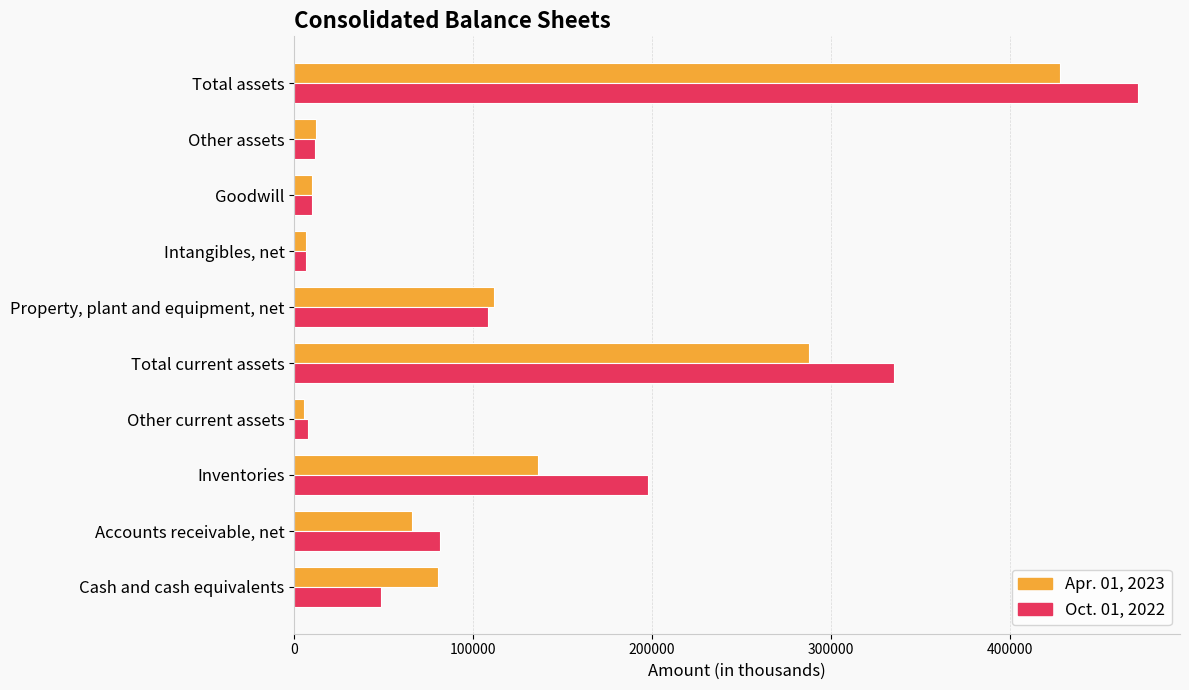

List the labels in order of Apr. 01, 2023 value, smallest first.

Other current assets, Intangibles, net, Goodwill, Other assets, Accounts receivable, net, Cash and cash equivalents, Property, plant and equipment, net, Inventories, Total current assets, Total assets